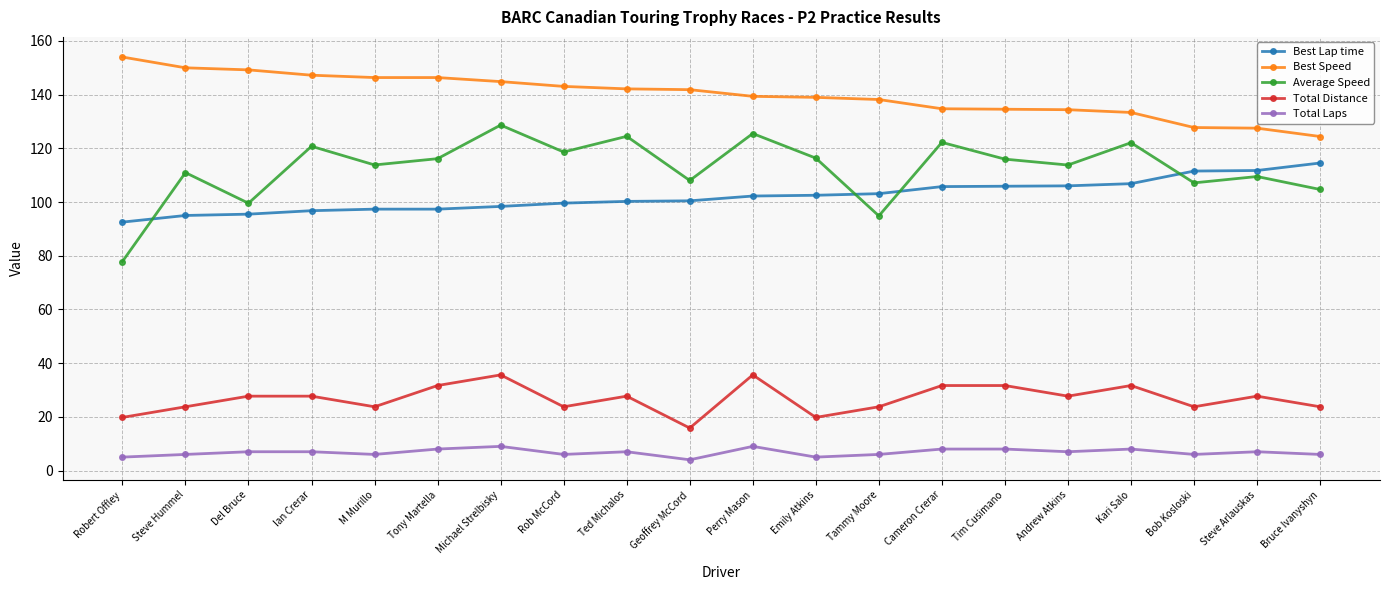

Is the value of Total Distance at Steve Hummel greater than the value of Best Speed at Tony Martella?

No